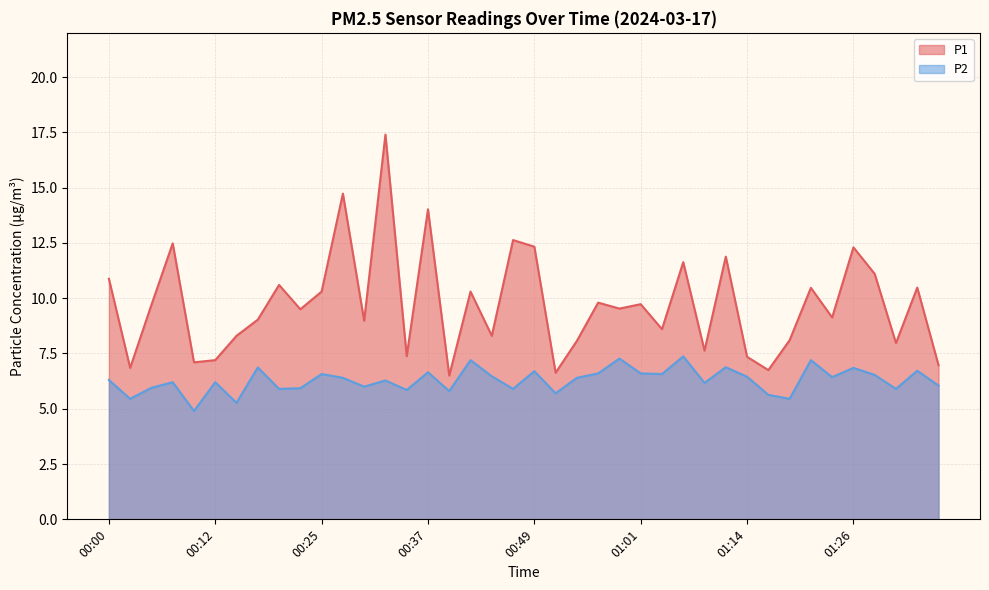

Which series has the widest spread of values?

P1